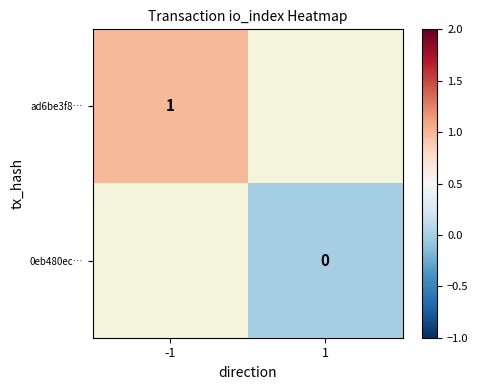

The value of ad6be3f8… at -1 is 2. True or false?

False